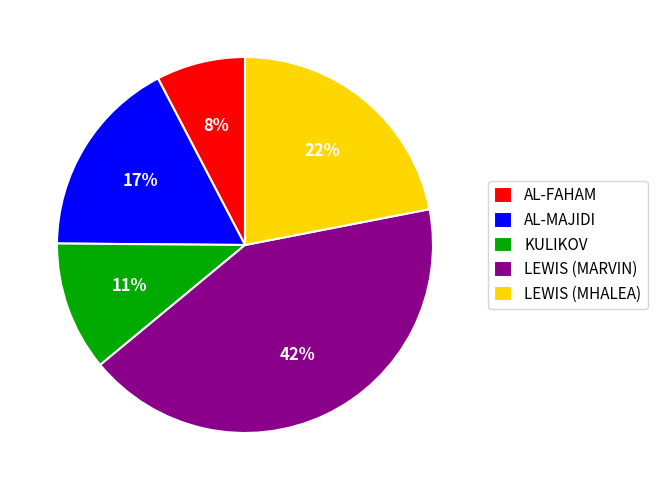

What percentage is the KULIKOV slice, to the nearest percent?

11%